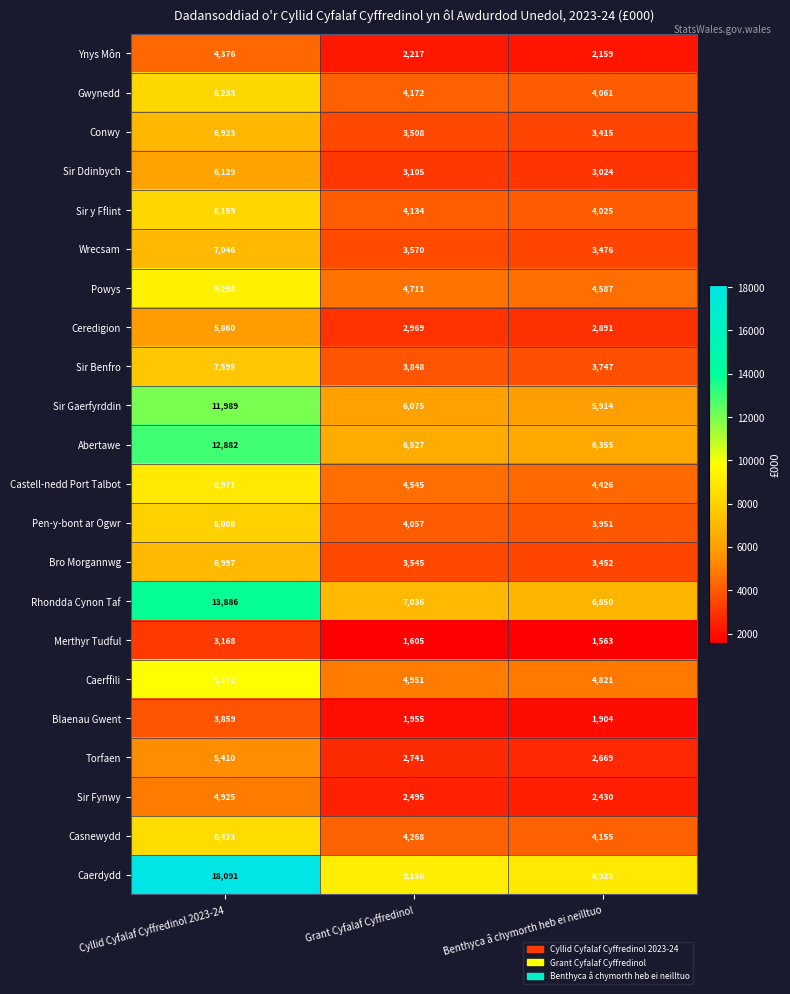

Is it true that Castell-nedd Port Talbot equals 2278 at Benthyca â chymorth heb ei neilltuo?

False